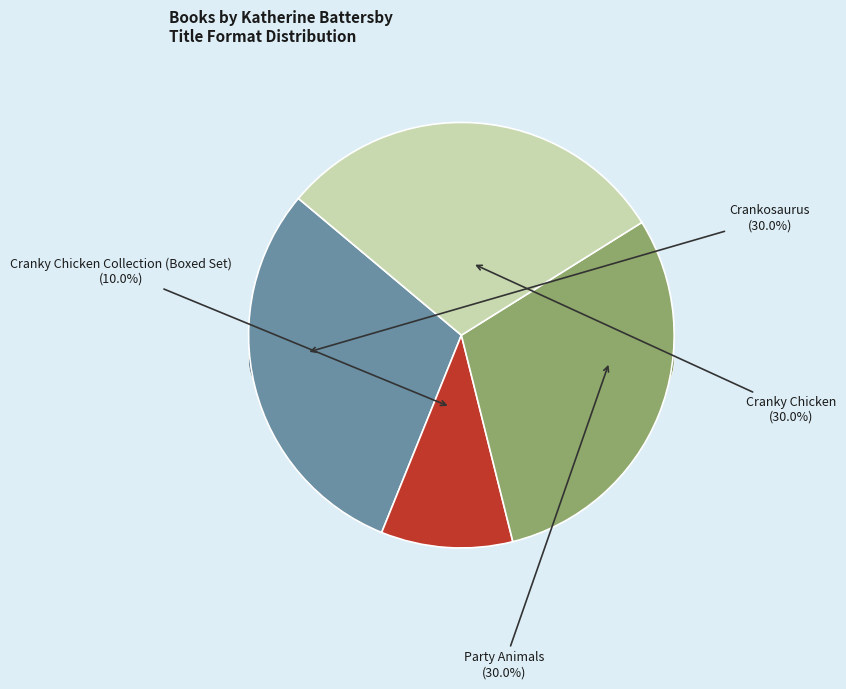

Rank the categories by value from lowest to highest.

Cranky Chicken Collection (Boxed Set), Crankosaurus, Party Animals, Cranky Chicken